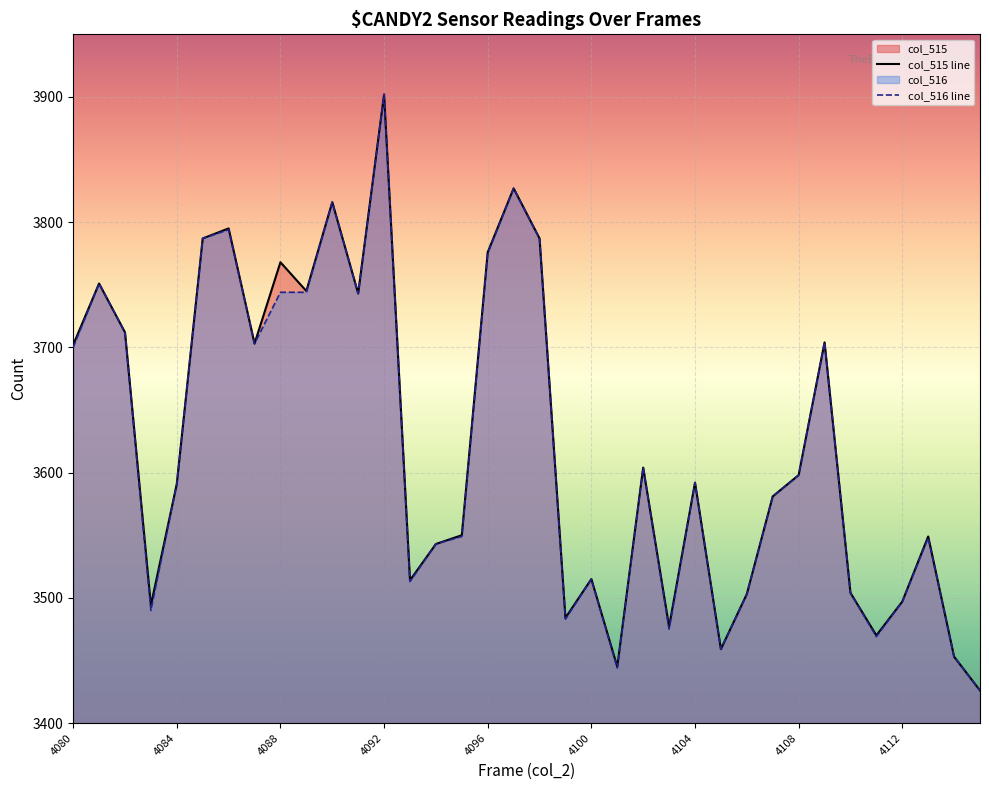

What is the difference between the maximum and second lowest values in the col_516 line series?

458